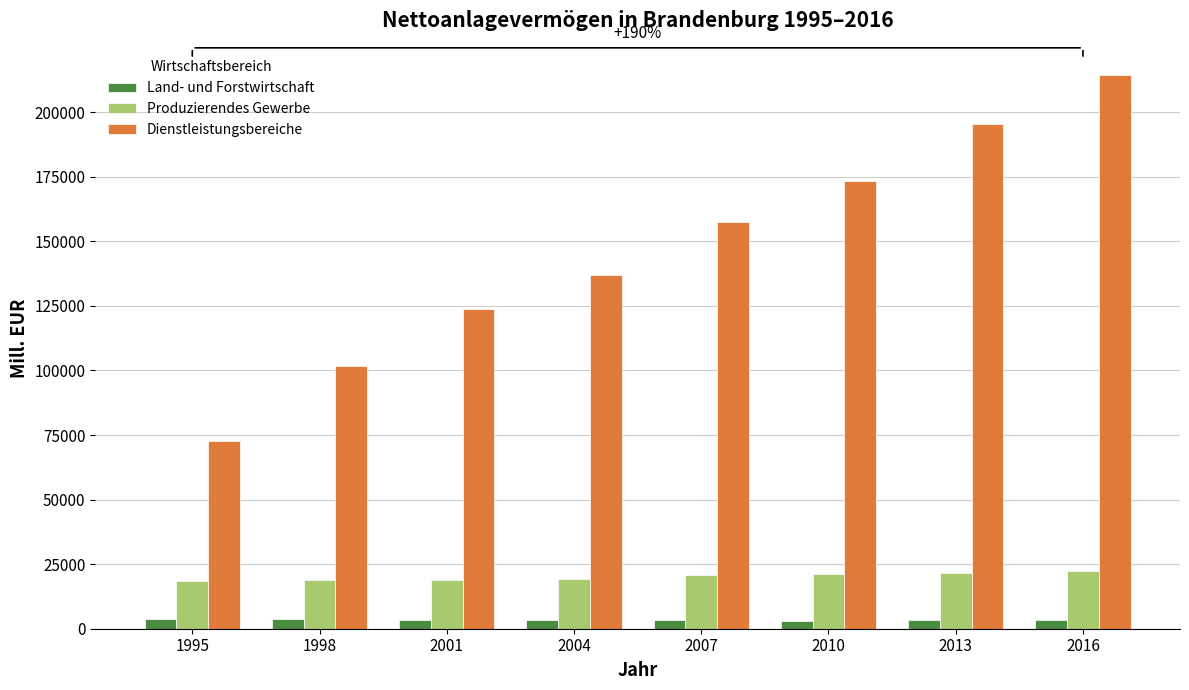

What is the maximum value shown in the chart?

214227.4